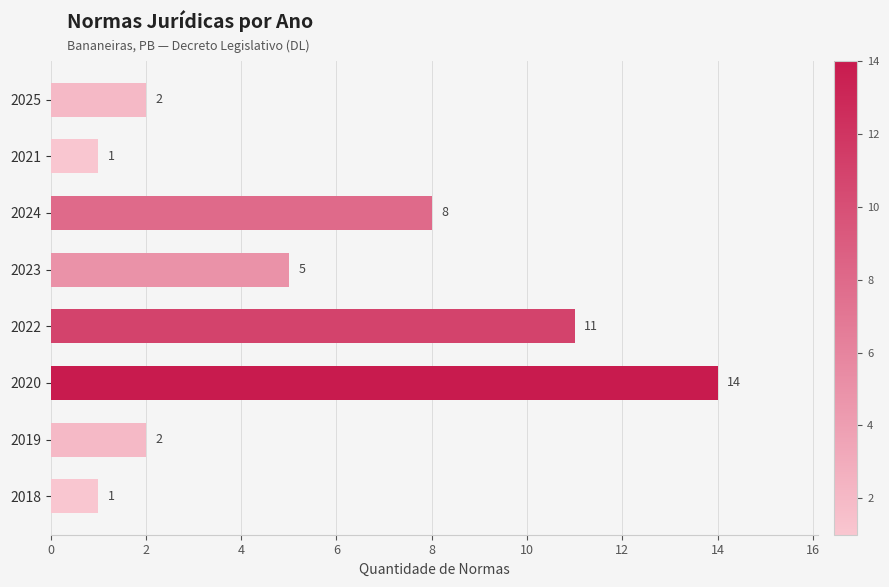

Which has a higher value, 2024 or 2021?

2024